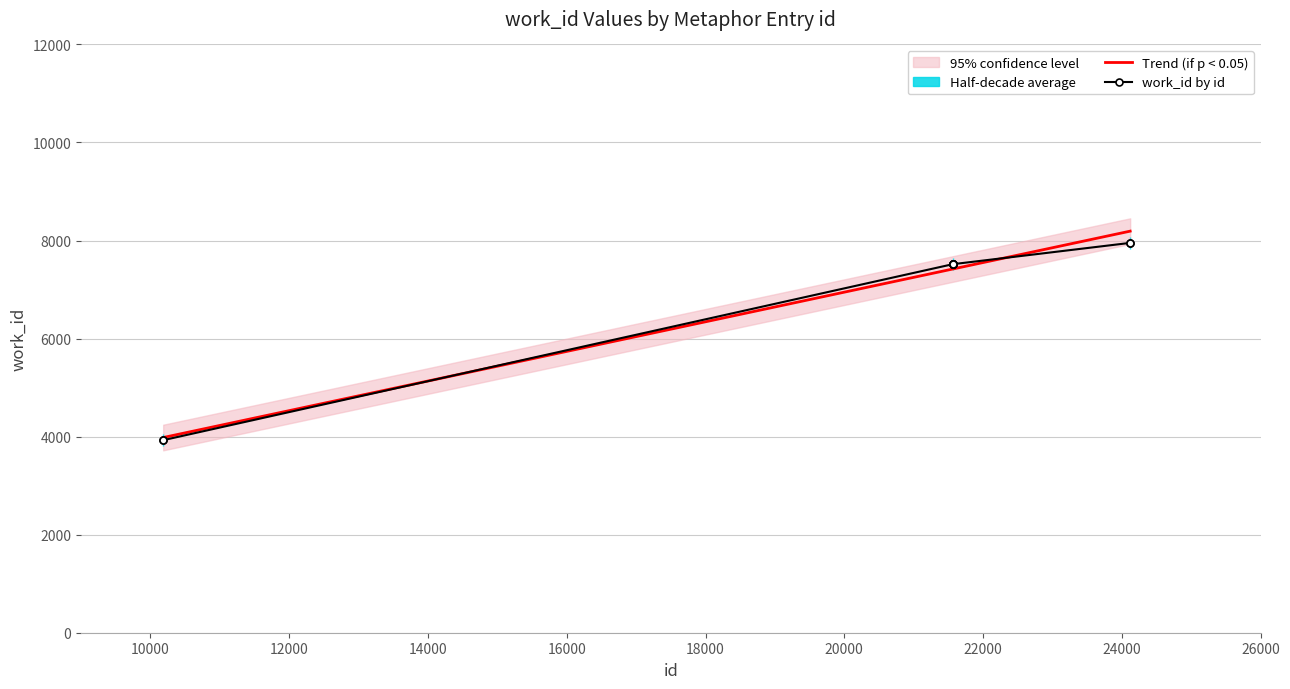

What is the average value of the work_id by id series?

6887.4